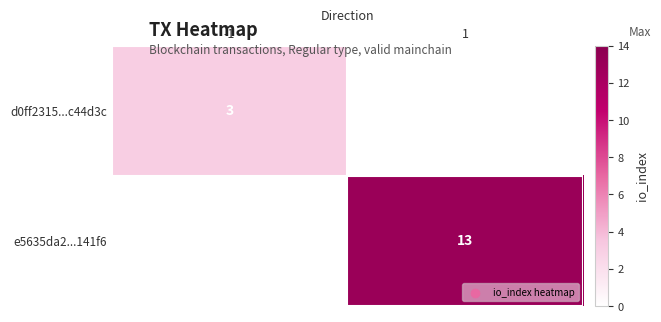

Is it true that e5635da2...141f6 equals 18 at 1?

False